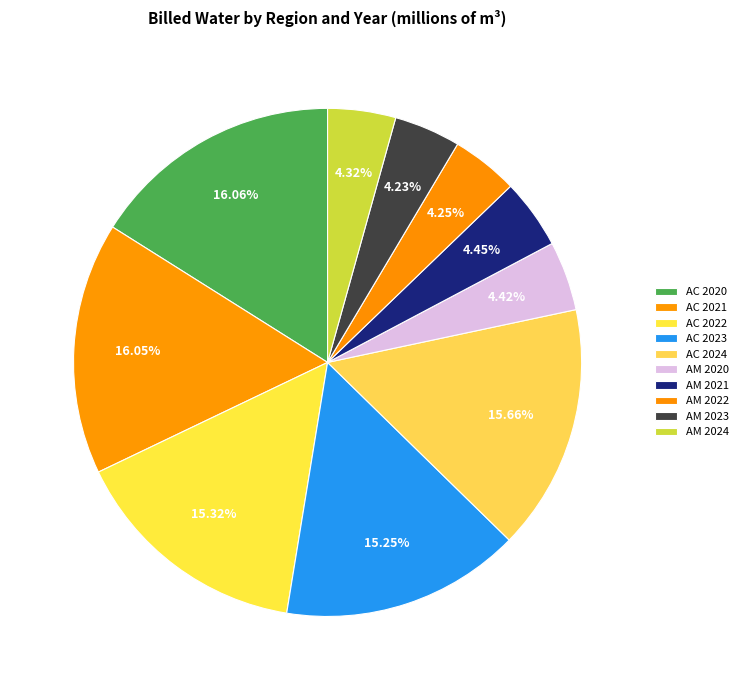

What percentage do AM 2023 and AC 2024 together represent?

19.9%